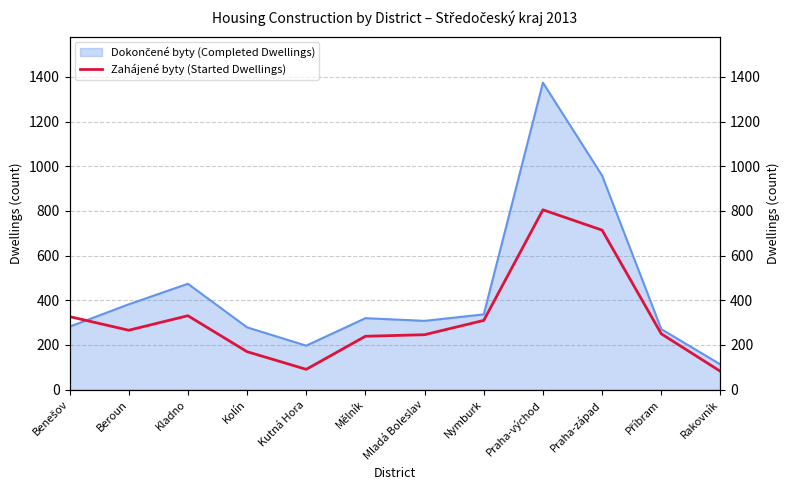

What is the minimum value shown in the chart?

82